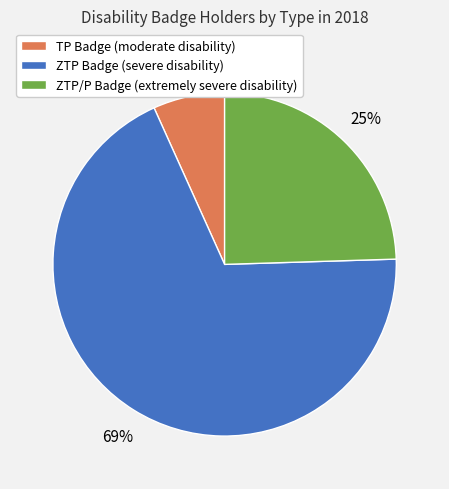

What is the majority slice?

ZTP Badge (severe disability)